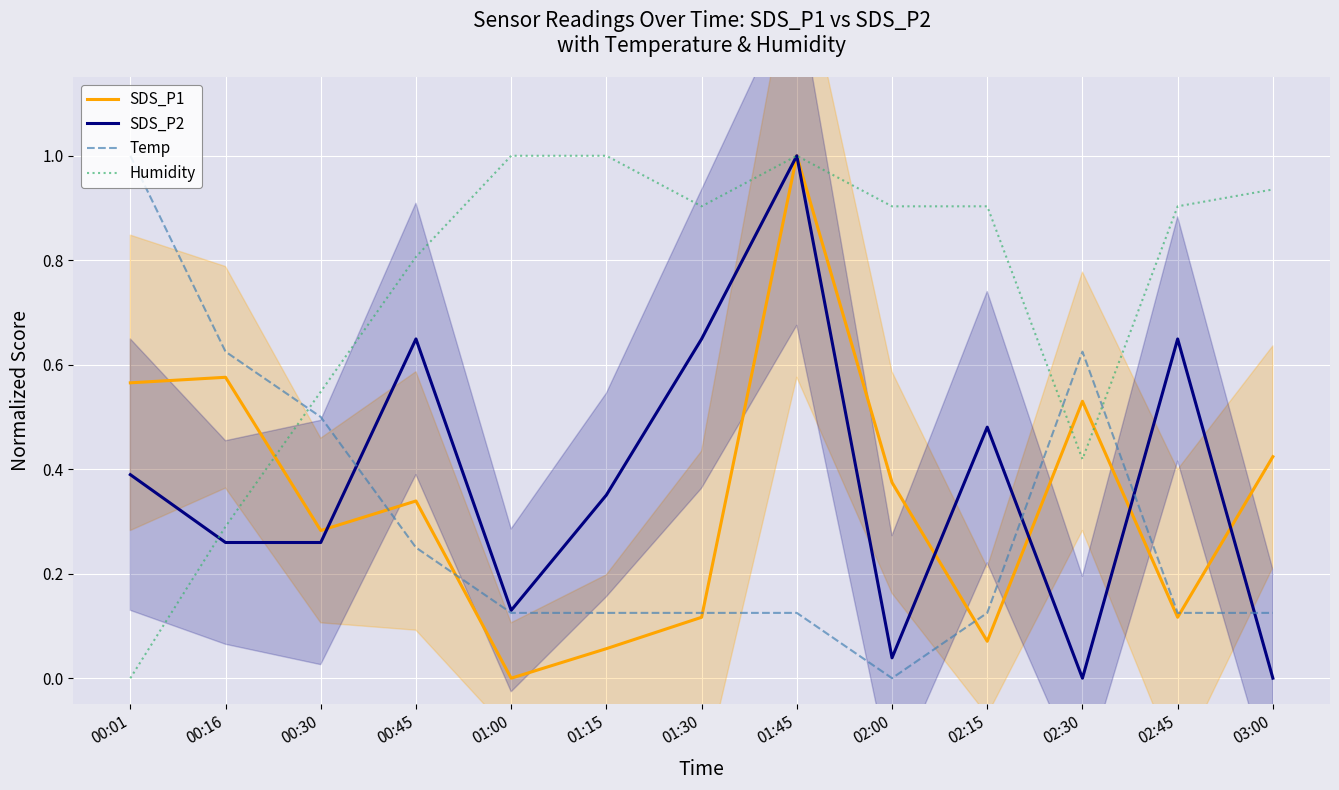

How many lines are shown in the chart?

4